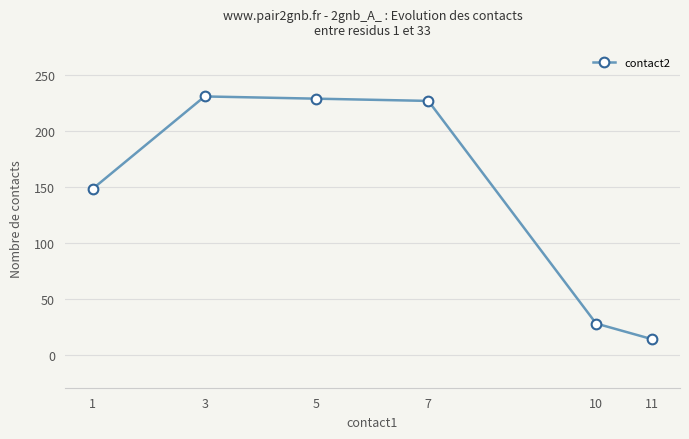

Does the chart display data point markers on the line(s)?

Yes